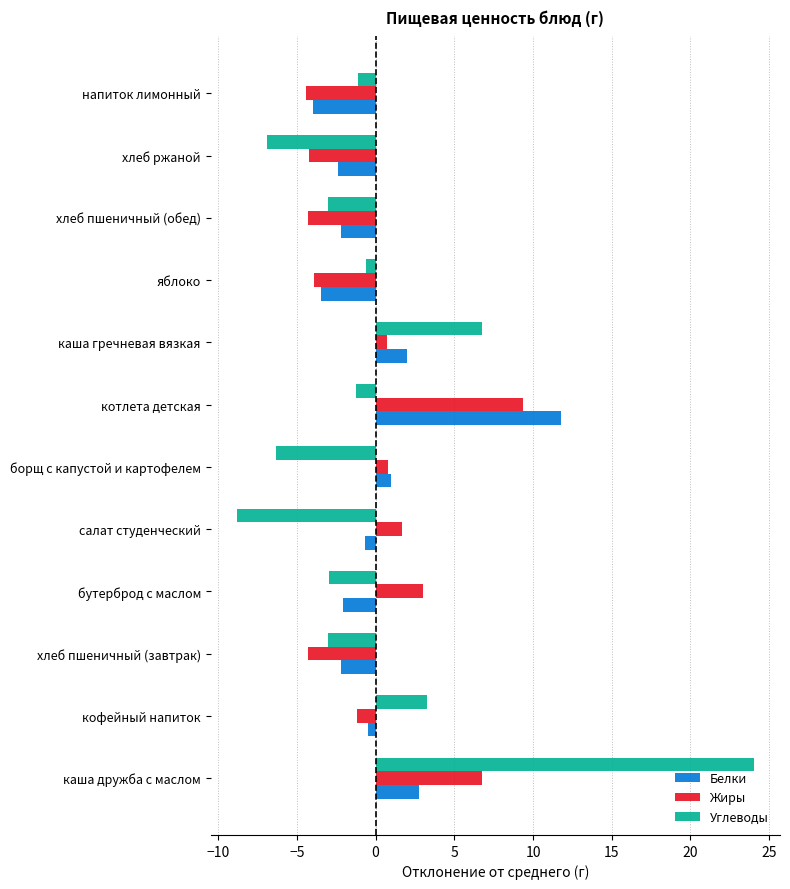

List the series in order of their peak value, lowest first.

Жиры, Белки, Углеводы